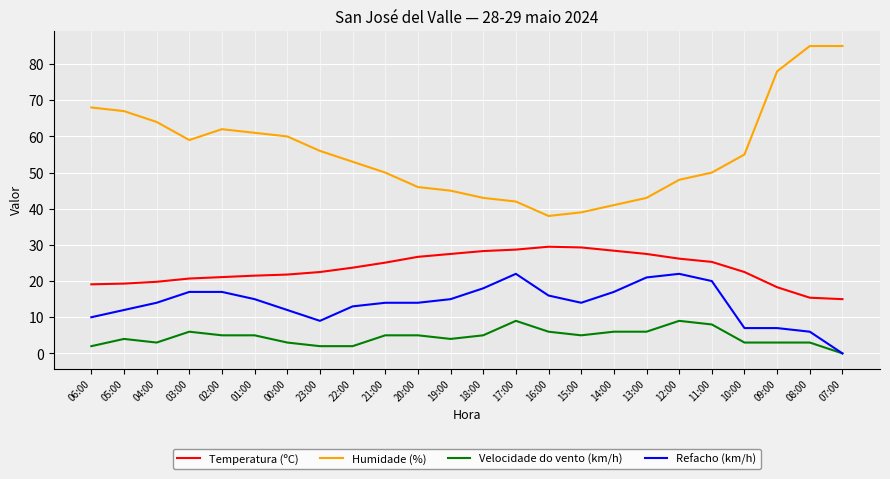

At 02:00, list the series in order from largest to smallest.

Humidade (%), Temperatura (ºC), Refacho (km/h), Velocidade do vento (km/h)